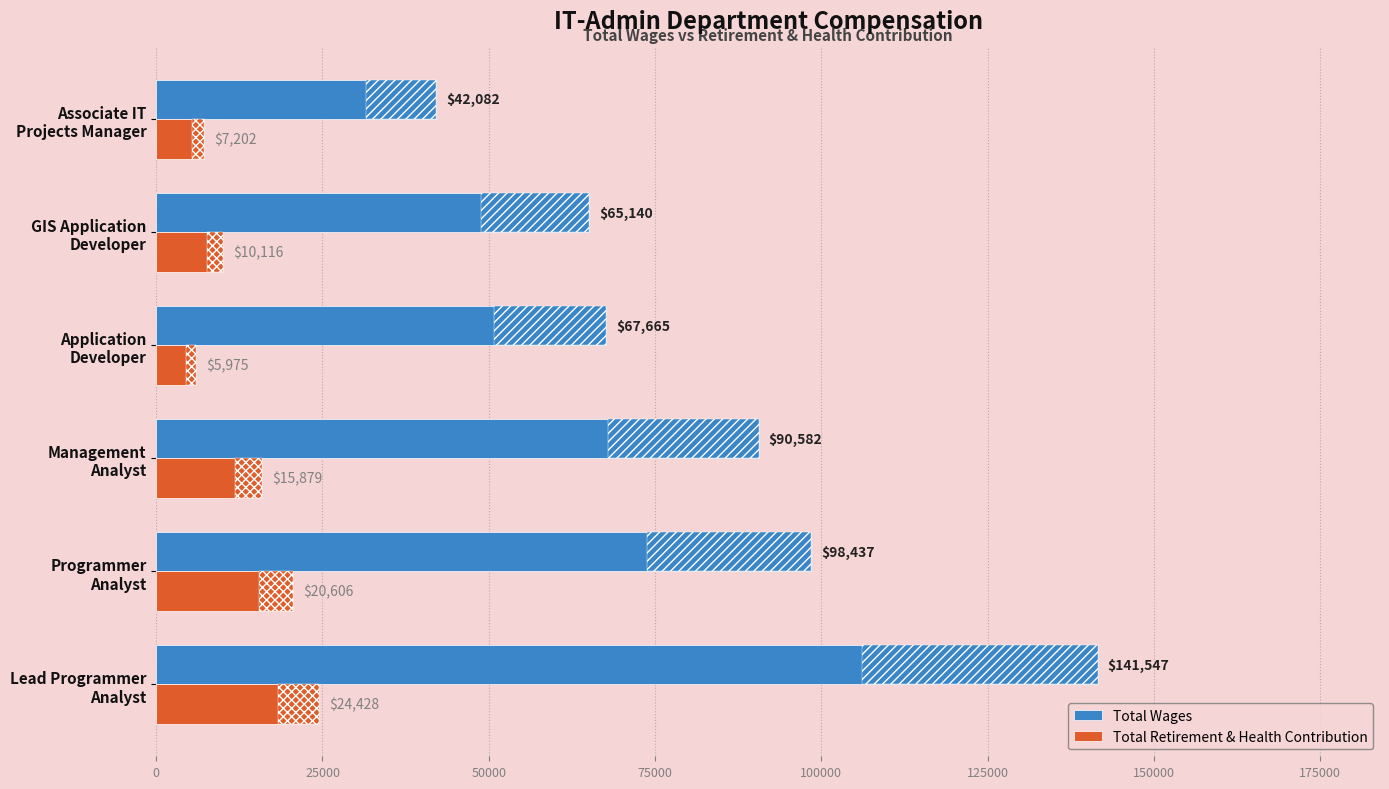

What are all the series names shown in the legend?

Total Wages, Total Retirement & Health Contribution